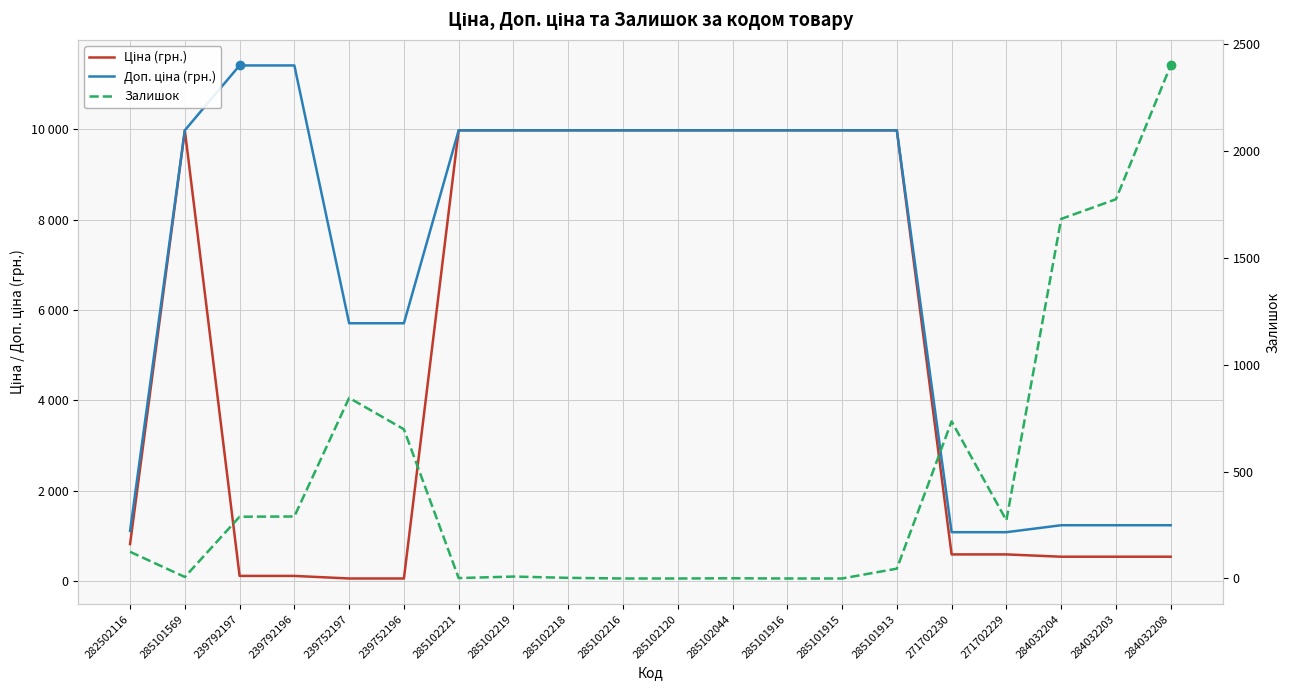

Rank the series by their maximum value, from lowest to highest.

Залишок, Ціна (грн.), Доп. ціна (грн.)